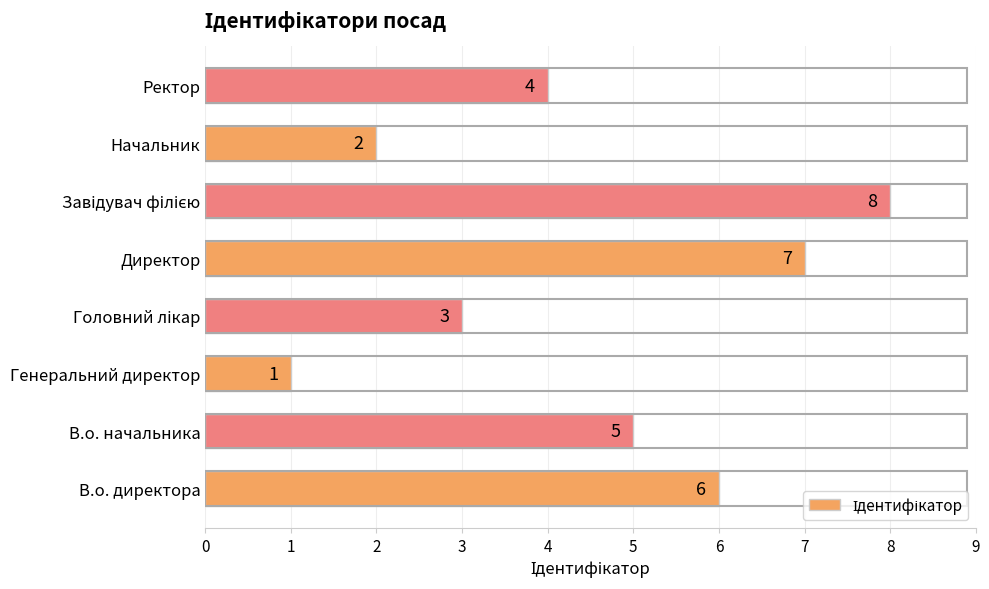

Reading bottom to top, what are all the values shown in this chart?

6	5	1	3	7	8	2	4